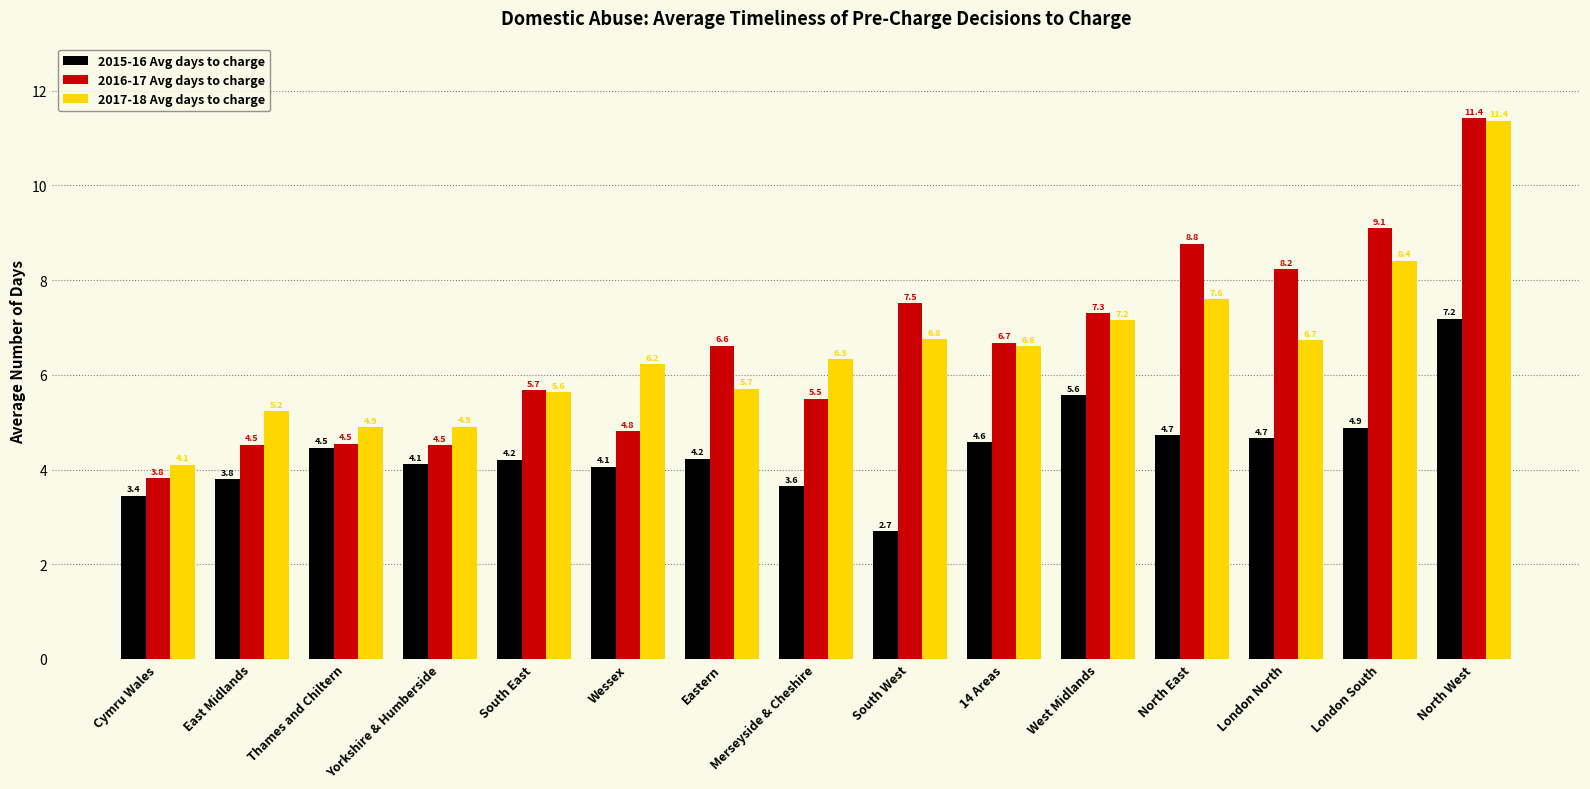

Rank the series at South West from lowest to highest value.

2015-16 Avg days to charge, 2017-18 Avg days to charge, 2016-17 Avg days to charge